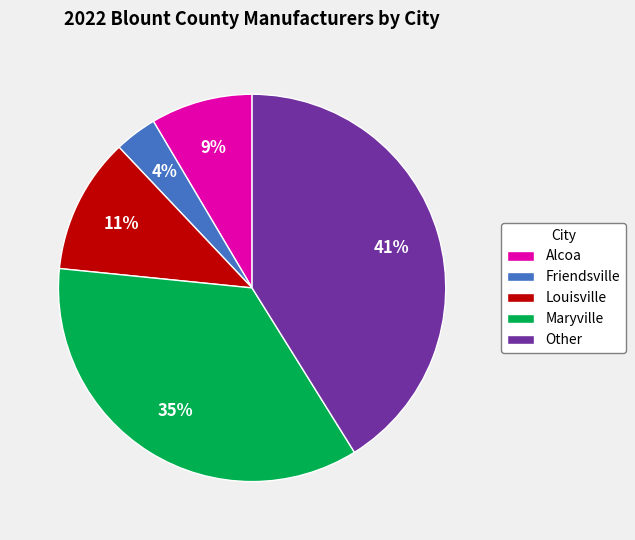

How many segments does this pie chart have?

5